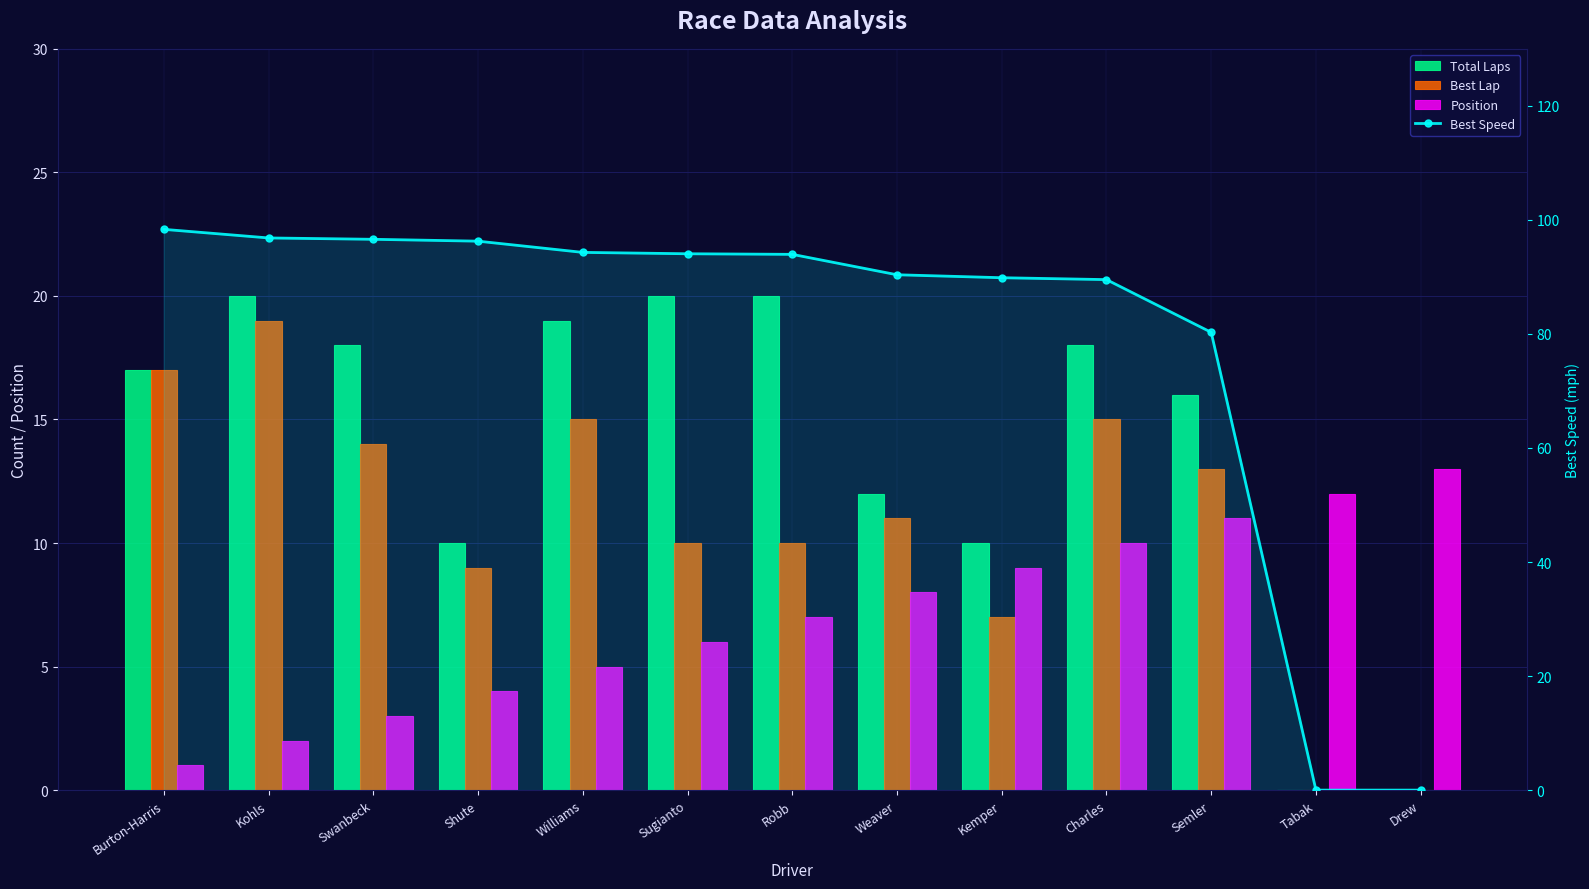

What position from the left is Kemper?

9